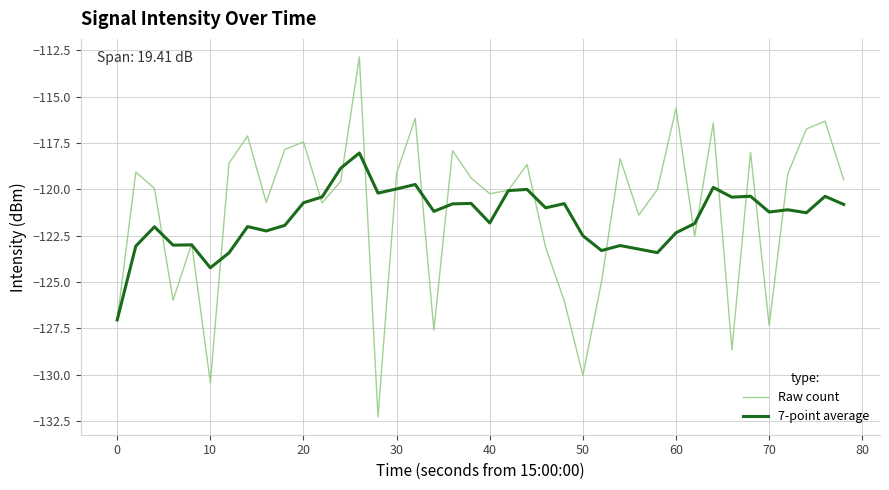

What is the minimum value for 7-point average?

-127.0